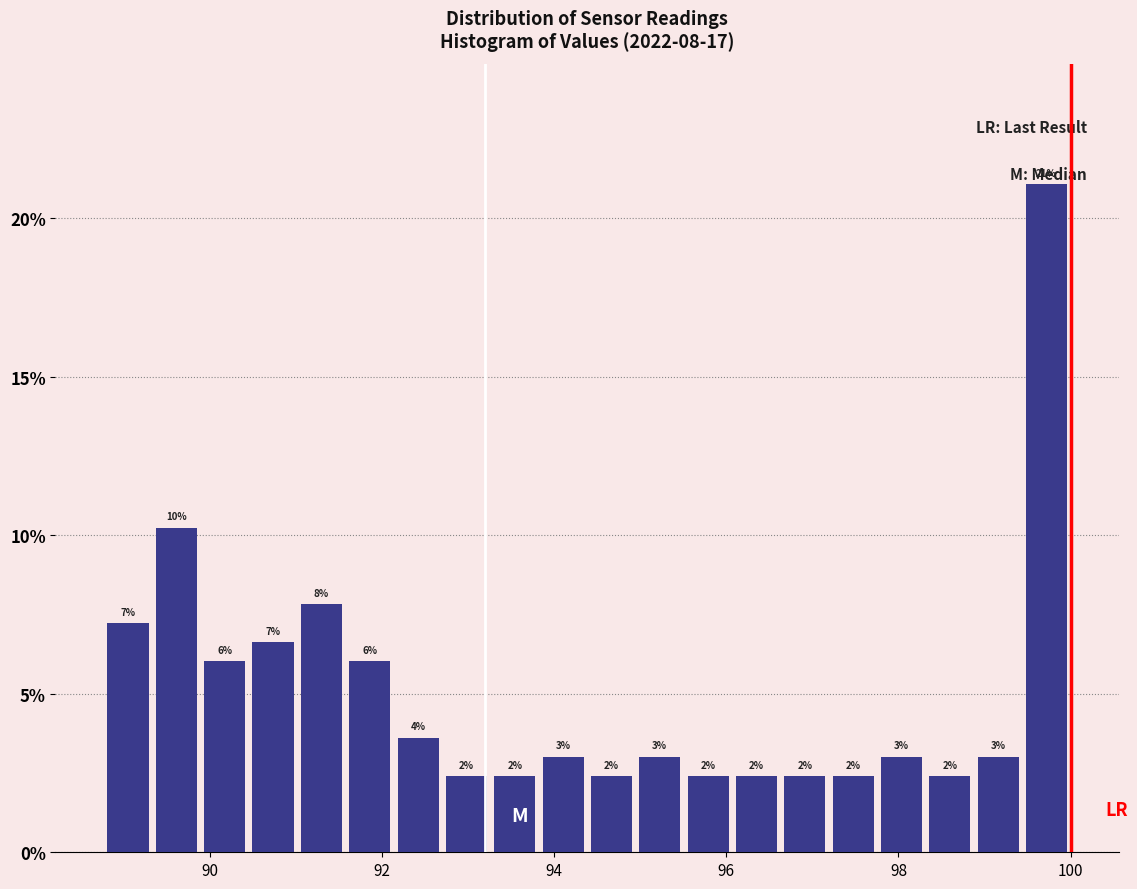

Read against the x-axis, roughly where is the centre of the tallest bar?

99.8